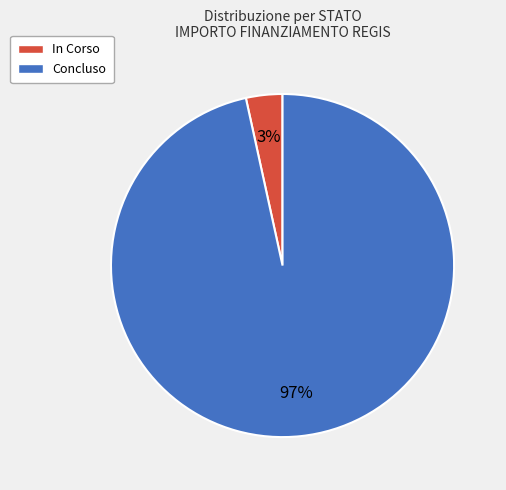

Between In Corso and Concluso, which is larger?

Concluso